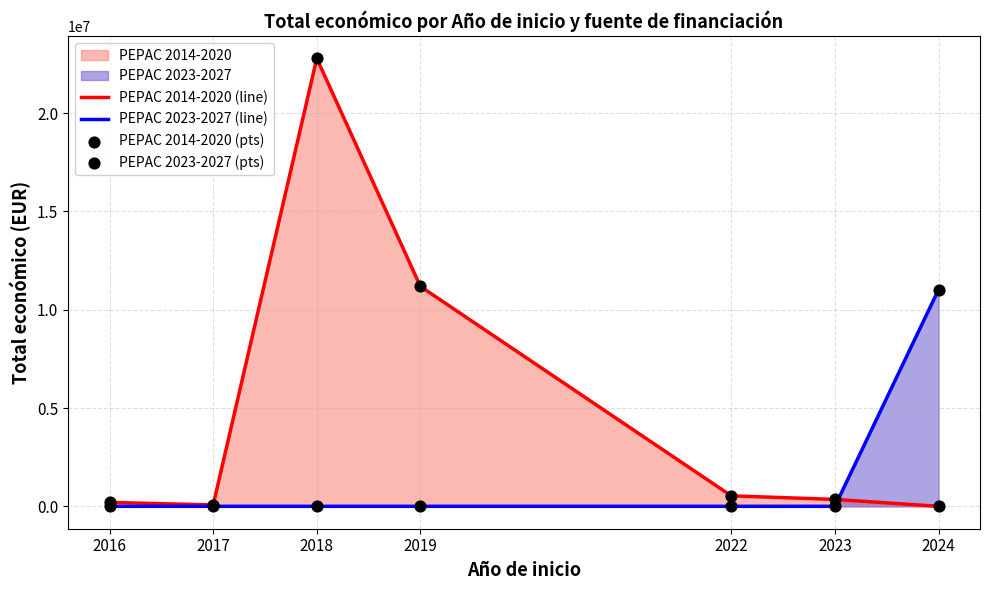

Which series has the largest total across all categories?

PEPAC 2014-2020 (line)